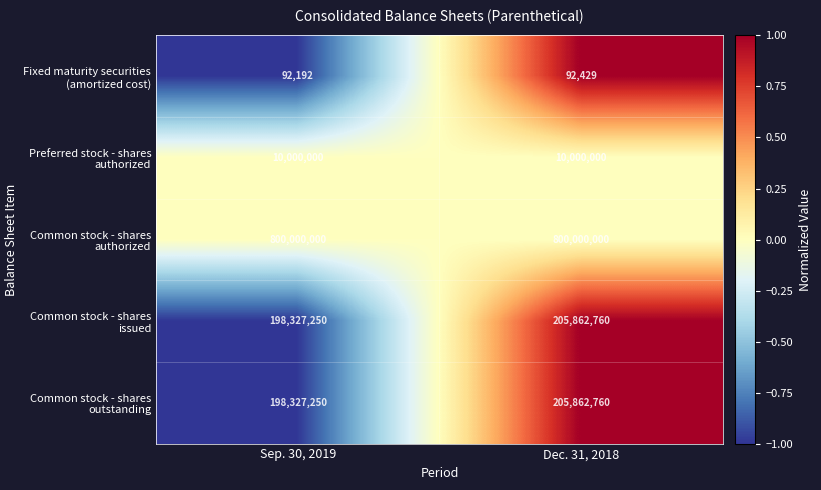

At which category is the sum across all series the highest?

Dec. 31, 2018